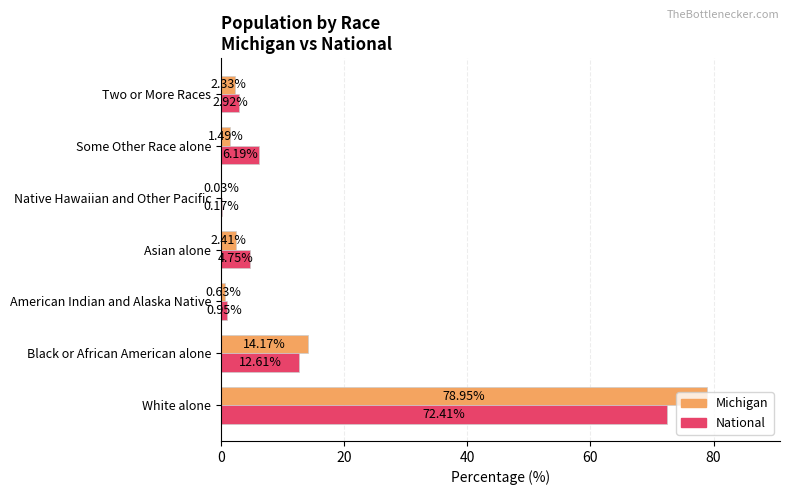

What is the total value across all series at Asian alone?

7.2